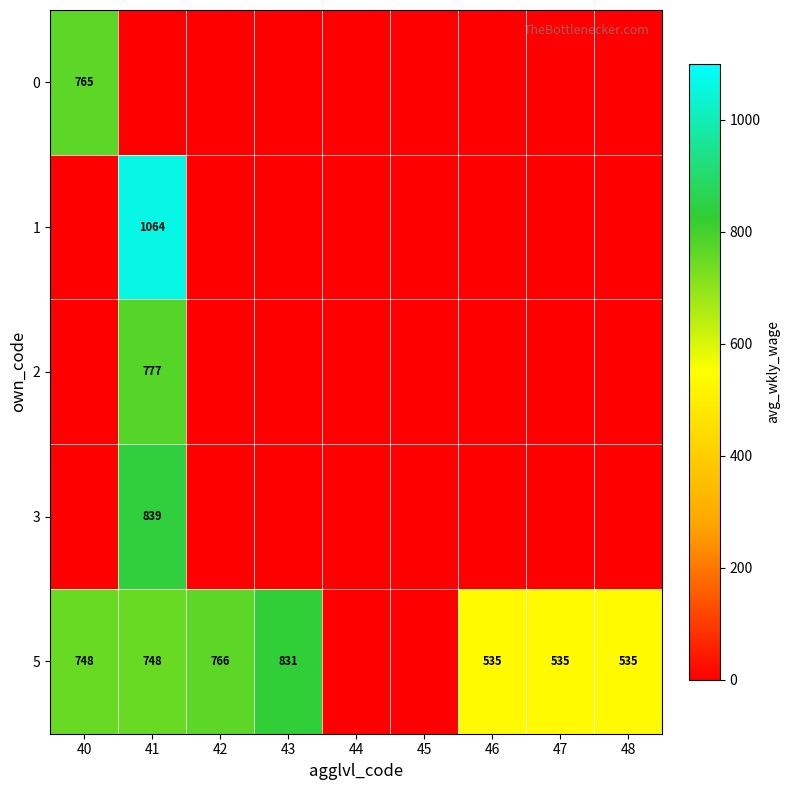

Between 43 and 46, which is larger?

43